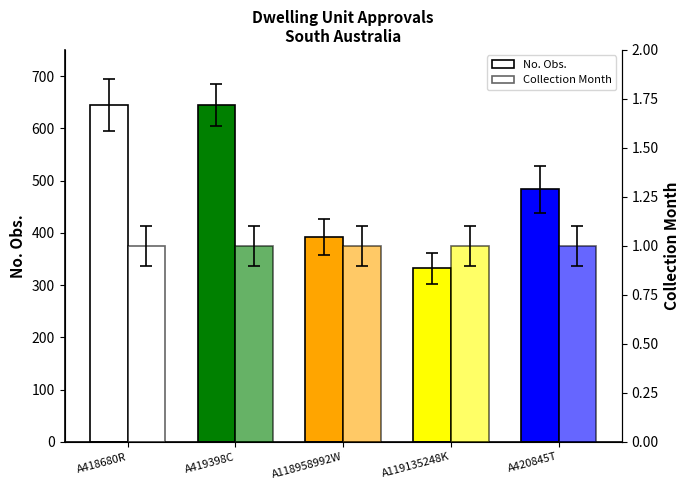

What is the difference between the maximum and minimum values in the No. Obs. series?

312